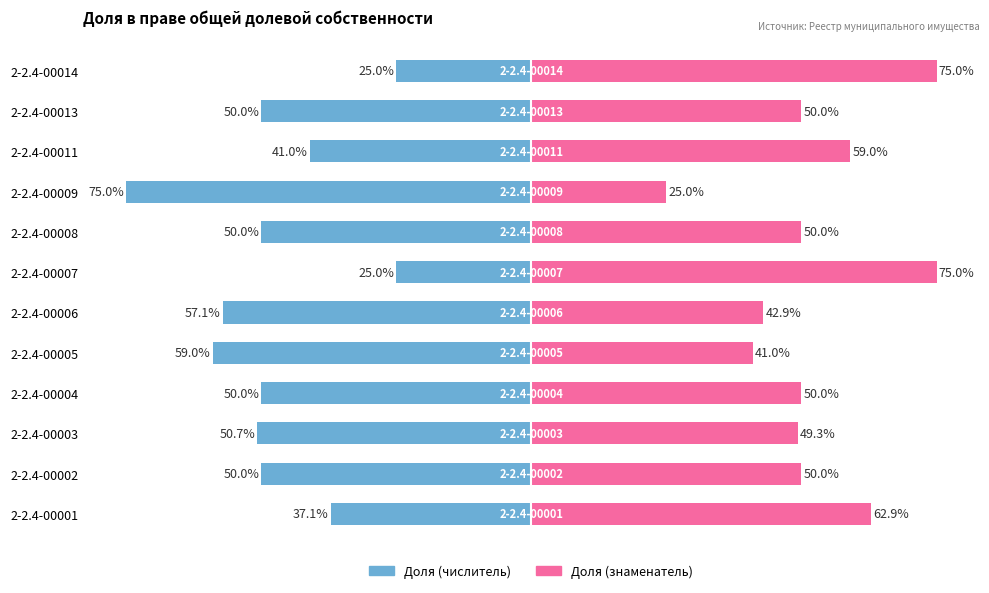

What is the value of the Доля (числитель) bar at the 1st from the left?

-37.1